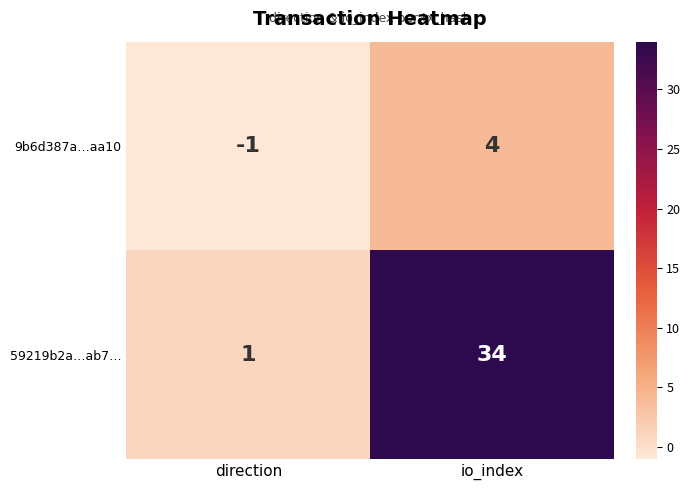

Rank the series at io_index from lowest to highest value.

9b6d387a…aa10, 59219b2a…ab7…